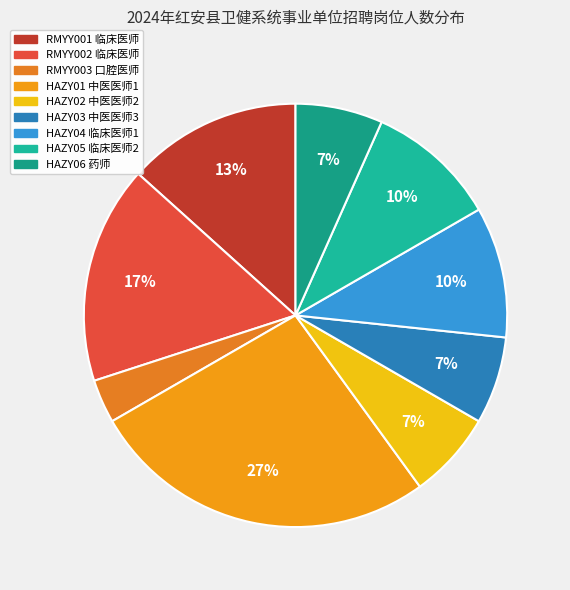

Is it true that HAZY04 临床医师1 is 25% of the pie?

False